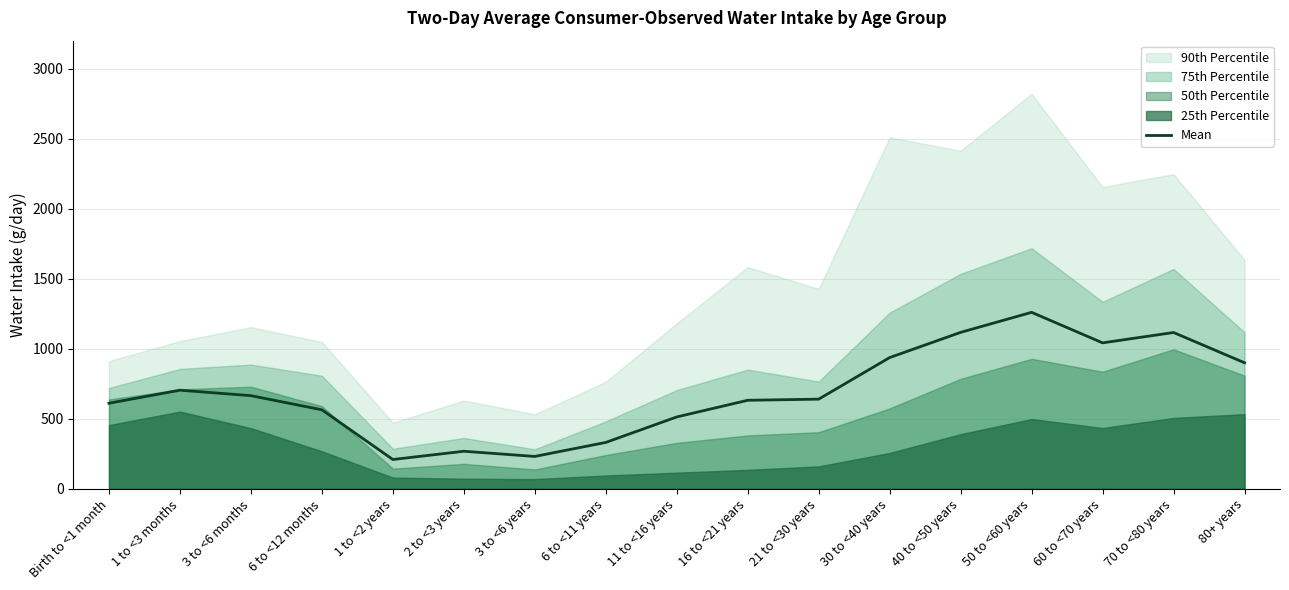

True or false: the data shows 284 at 1 to <2 years.

False